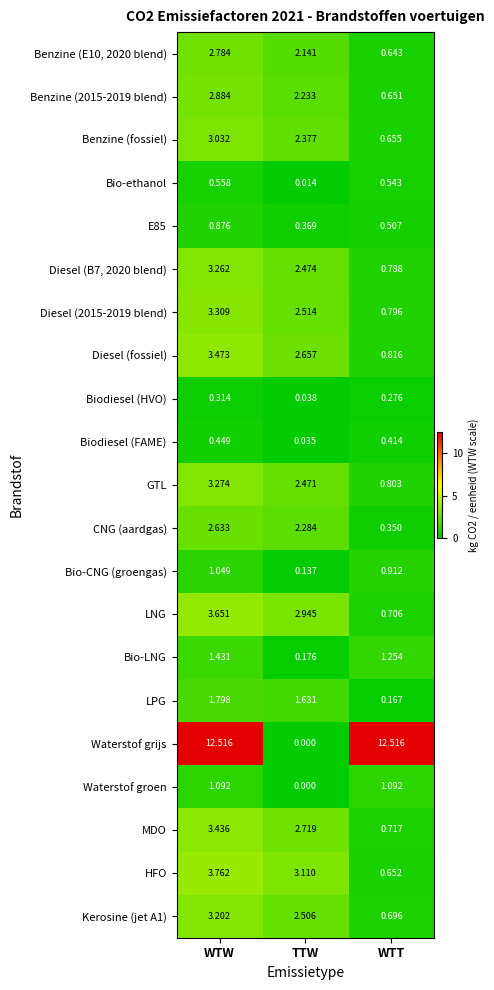

What is the maximum value shown in the chart?

12.5